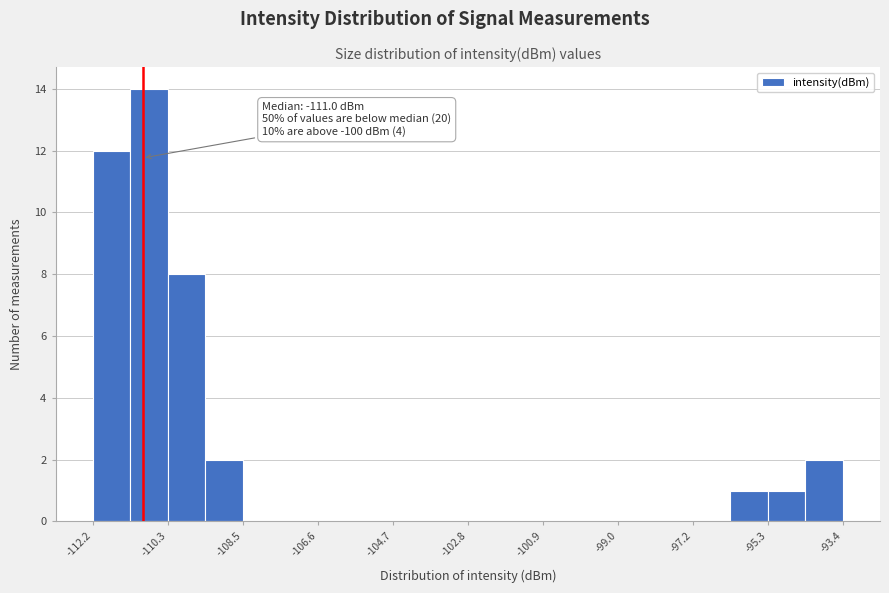

Over which range of the x-axis is the bar tallest?

-111.2 to -110.4